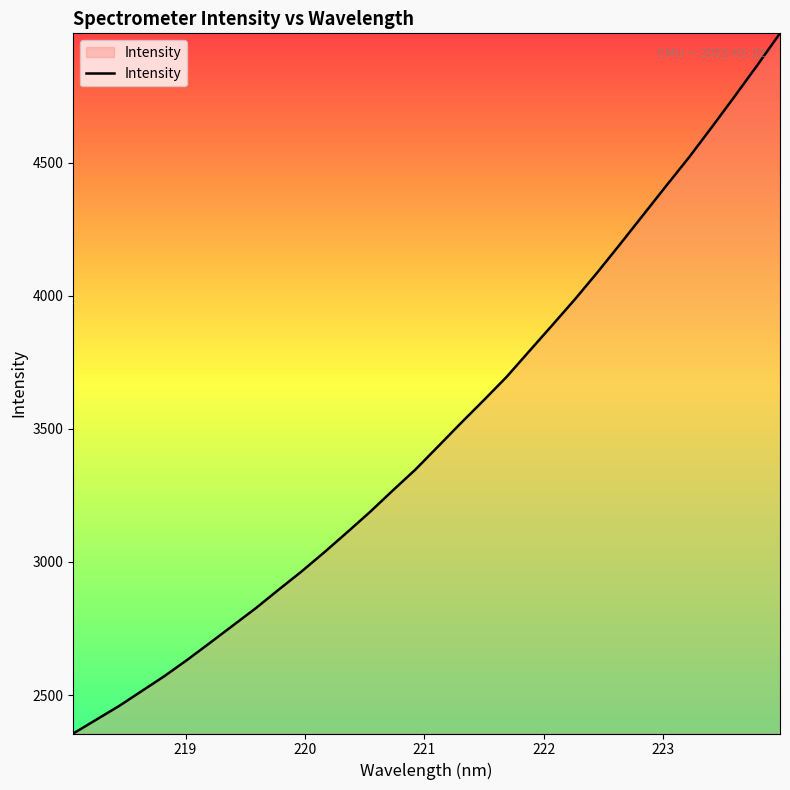

What is the greatest value displayed?

4985.7